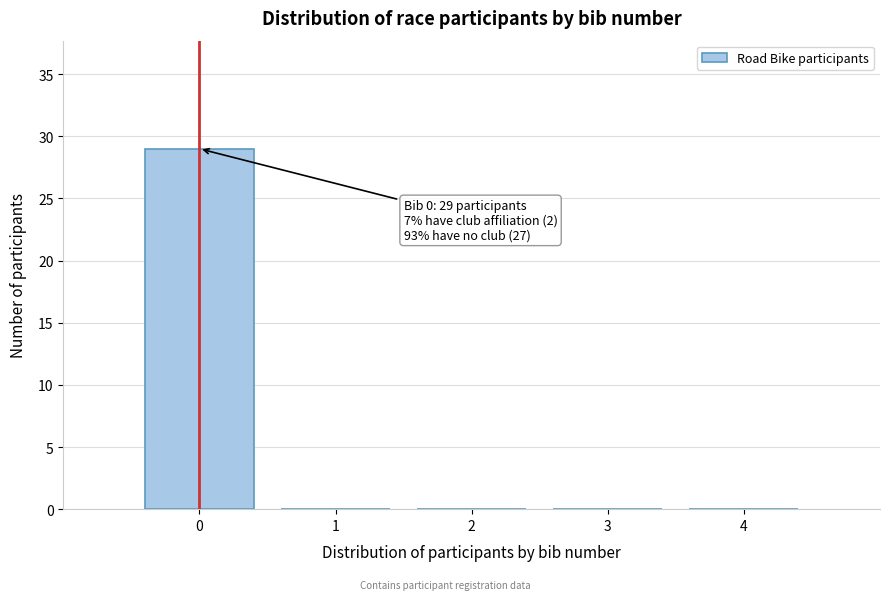

Over which range of the x-axis is the bar tallest?

-0.5 to 0.5